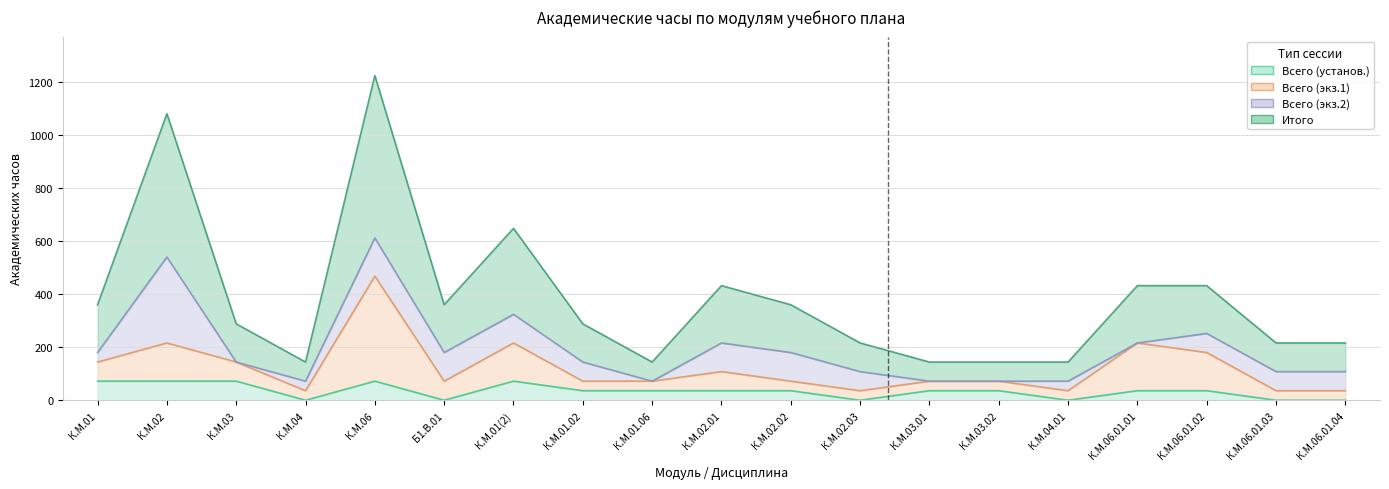

True or false: Итого and Всего (установ.) cross at least once.

False